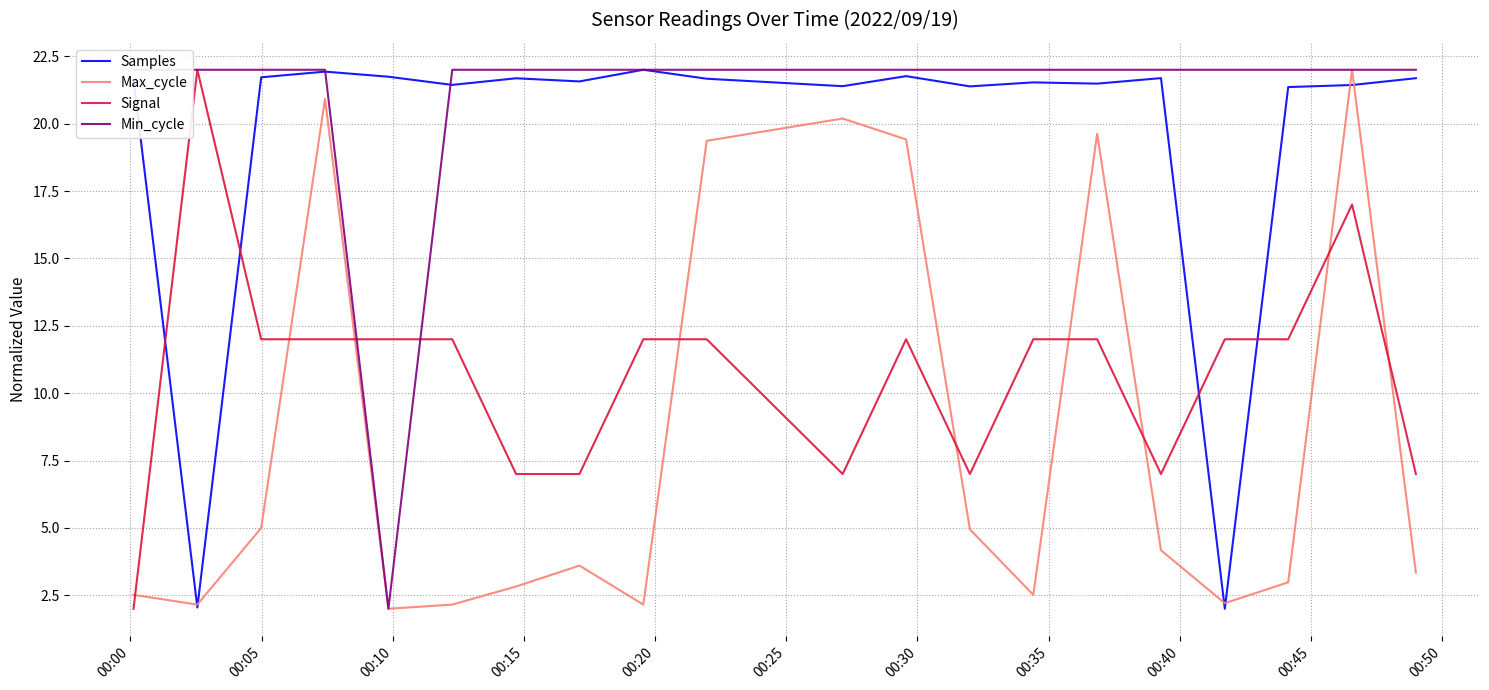

List the series in order of their peak value, highest first.

Samples, Max_cycle, Signal, Min_cycle